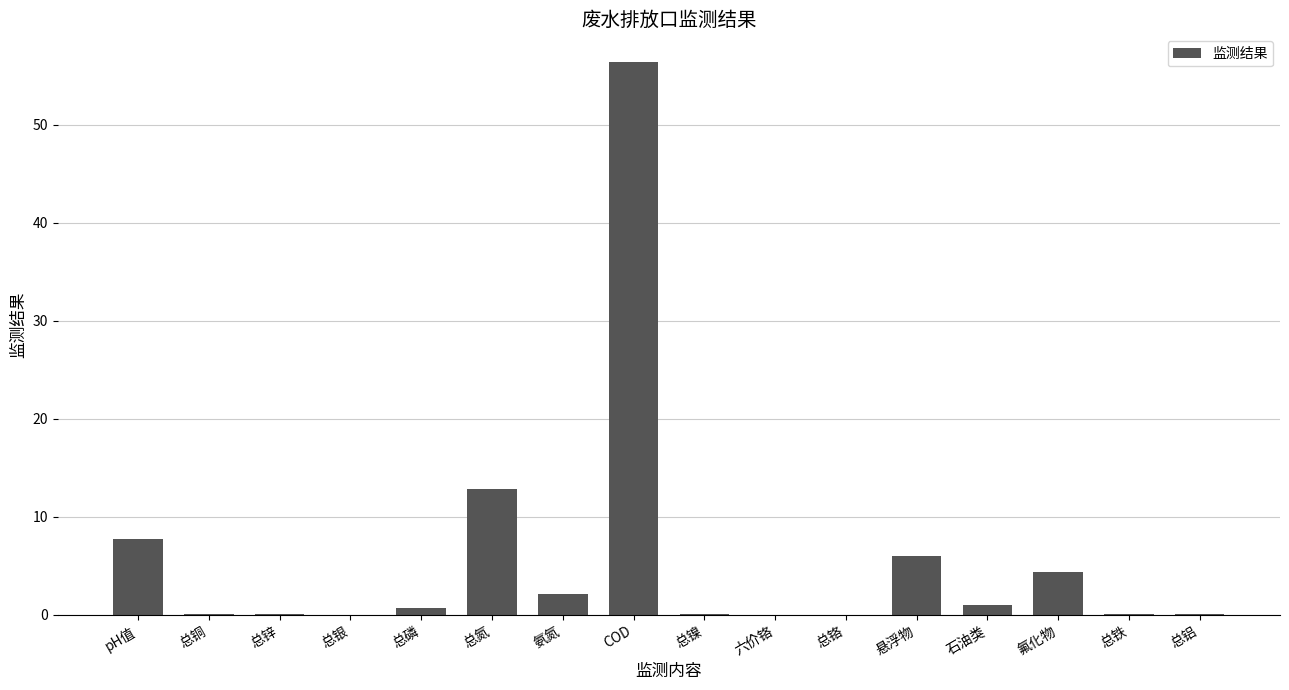

Where is the data nearest to the value 28?

总氮